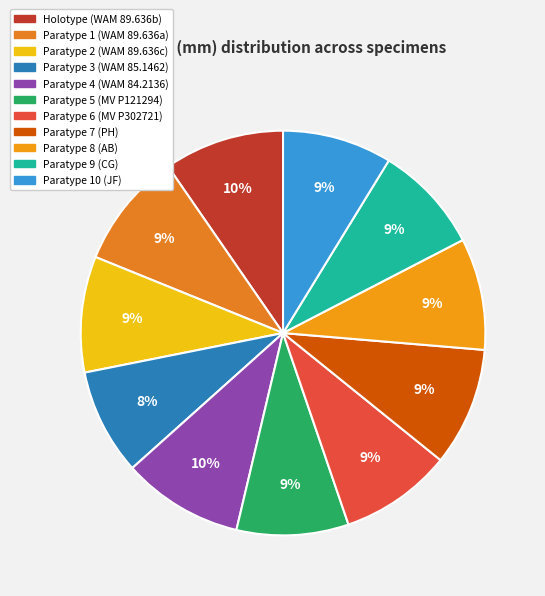

To the nearest percent, what percentage of the pie is Paratype 7 (PH)?

9%